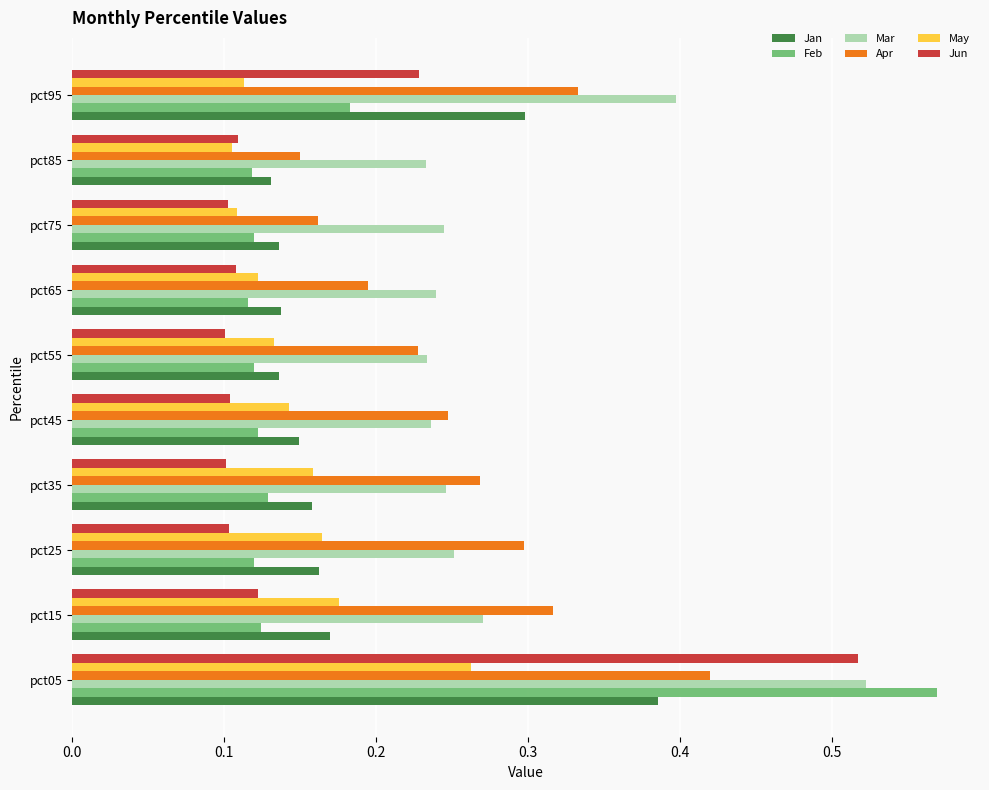

At which category is the sum across all series the highest?

pct05